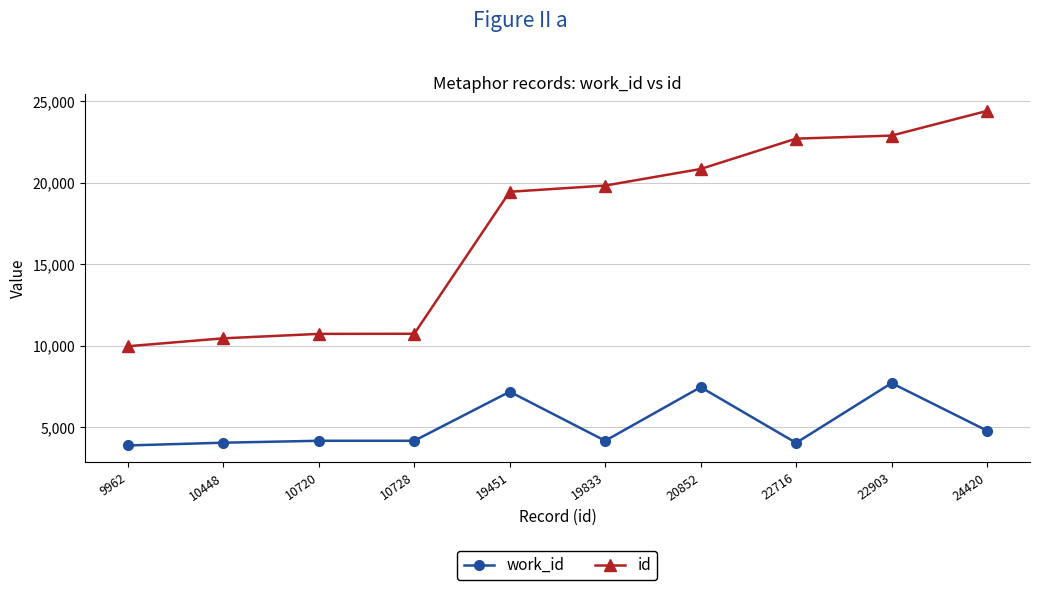

What is the maximum value for work_id?

7697